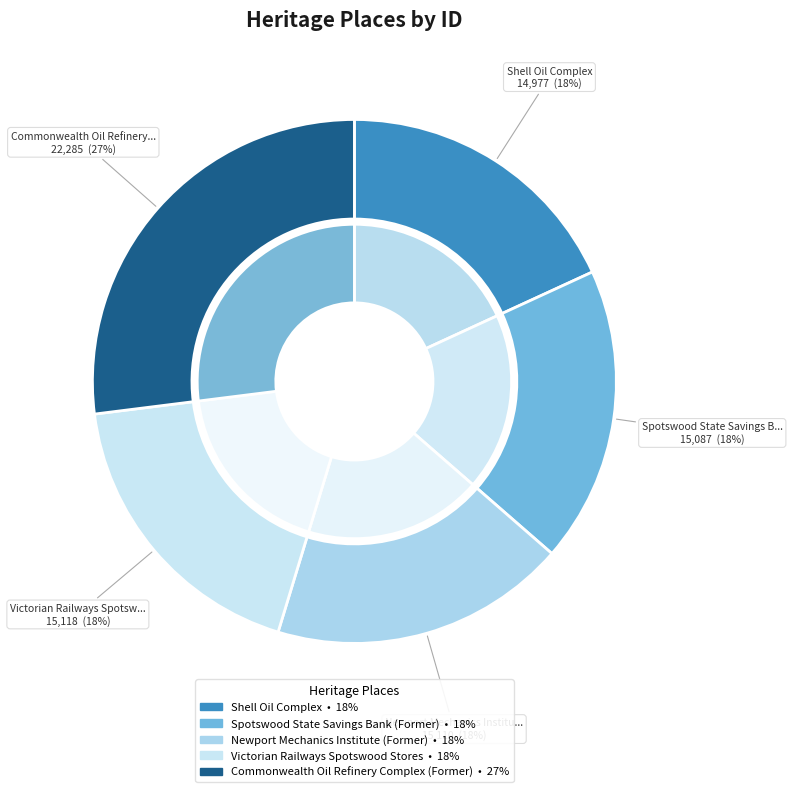

Is the sum of Spotswood State Savings Bank (Former) and Commonwealth Oil Refinery Complex (Former) greater than half?

No